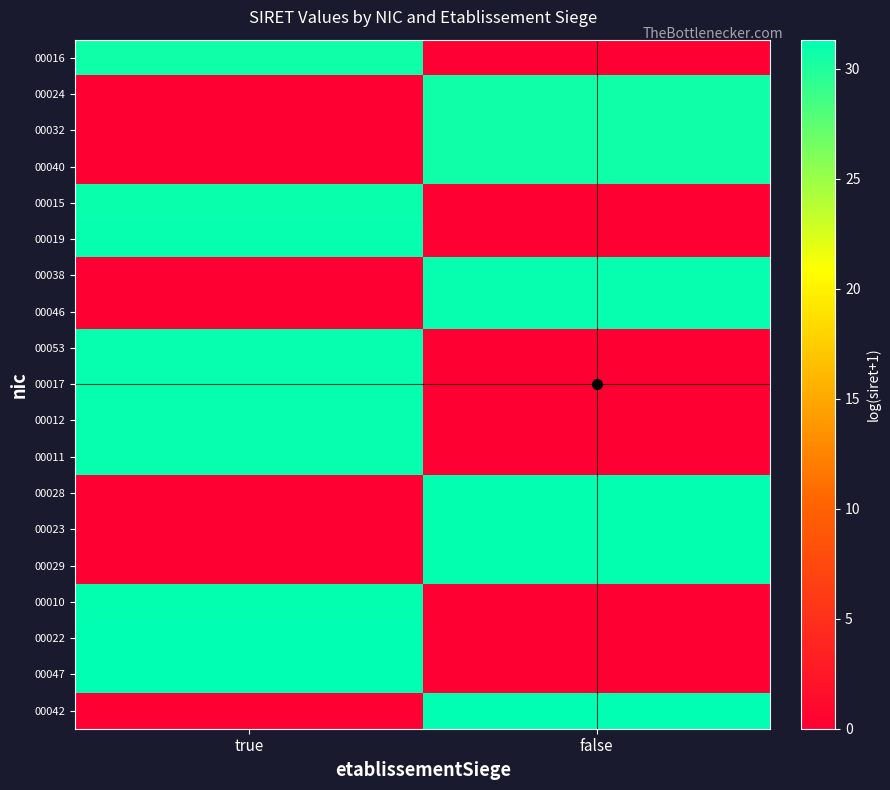

What is the greatest value displayed?

31.3